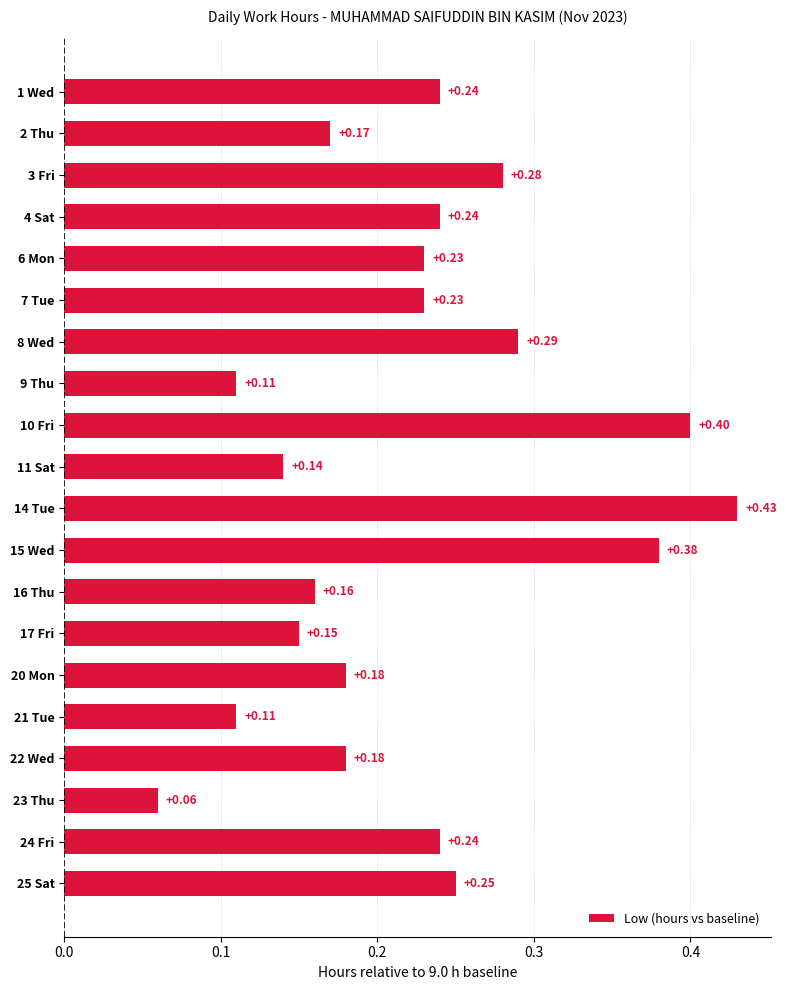

Between 8 Wed and 2 Thu, which is larger?

8 Wed